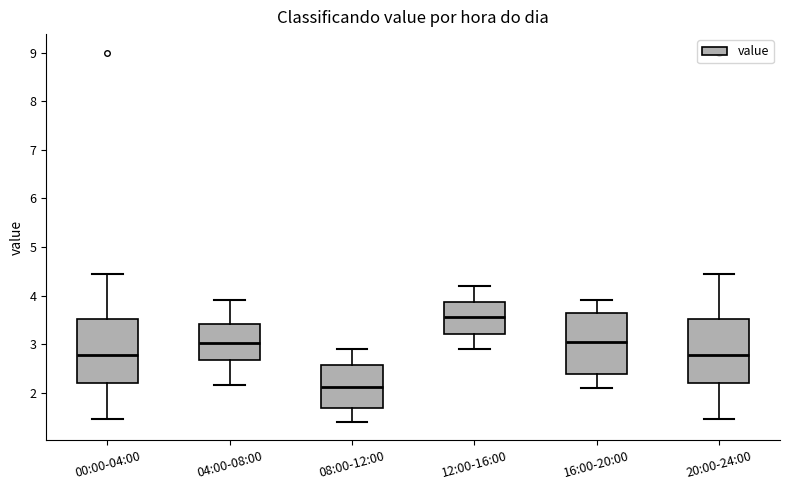

Reading left to right, read every box against the y-axis: the position of its median line, the range the box covers, and the ends of its whiskers. The values are not printed on the chart, so give them approximately, as read against the axis.

00:00-04:00: median 2.8, box 2.2 to 3.5, whiskers 1.5 to 4.5
04:00-08:00: median 3.0, box 2.7 to 3.4, whiskers 2.2 to 3.9
08:00-12:00: median 2.1, box 1.7 to 2.6, whiskers 1.4 to 2.9
12:00-16:00: median 3.6, box 3.2 to 3.9, whiskers 2.9 to 4.2
16:00-20:00: median 3.1, box 2.4 to 3.7, whiskers 2.1 to 3.9
20:00-24:00: median 2.8, box 2.2 to 3.5, whiskers 1.5 to 4.5